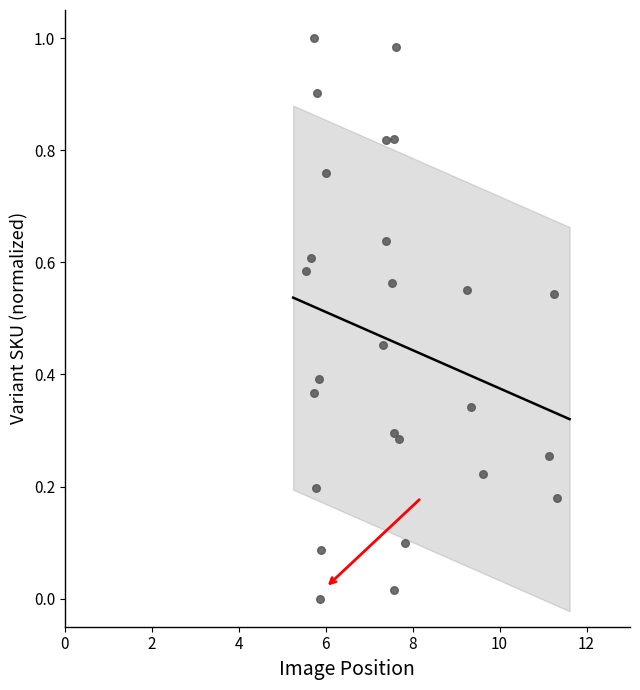

What is the range of X values (max minus min)?

5.8